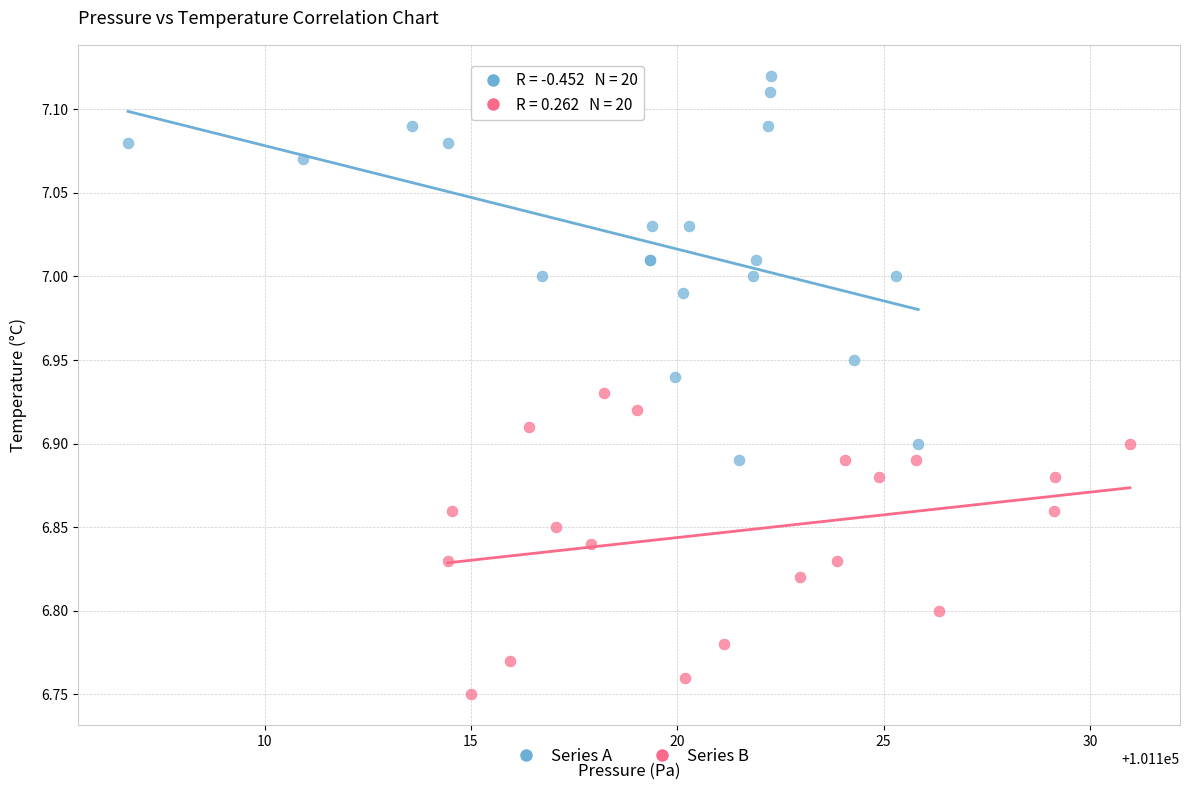

Which series contains the lowest Y value?

Series B